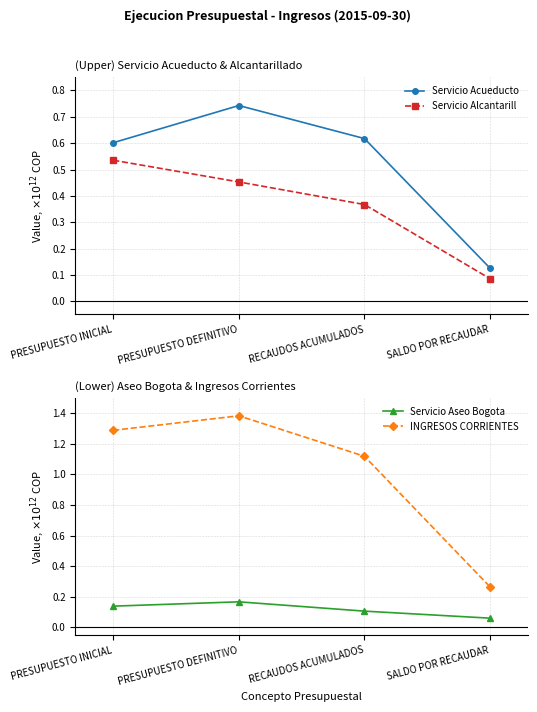

Reading right to left, what are all the values shown in this chart?

Servicio Acueducto: 0.1	0.6	0.7	0.6
Servicio Alcantarill: 0.1	0.4	0.5	0.5
Servicio Aseo Bogota: 0.1	0.1	0.2	0.1
INGRESOS CORRIENTES: 0.3	1.1	1.4	1.3